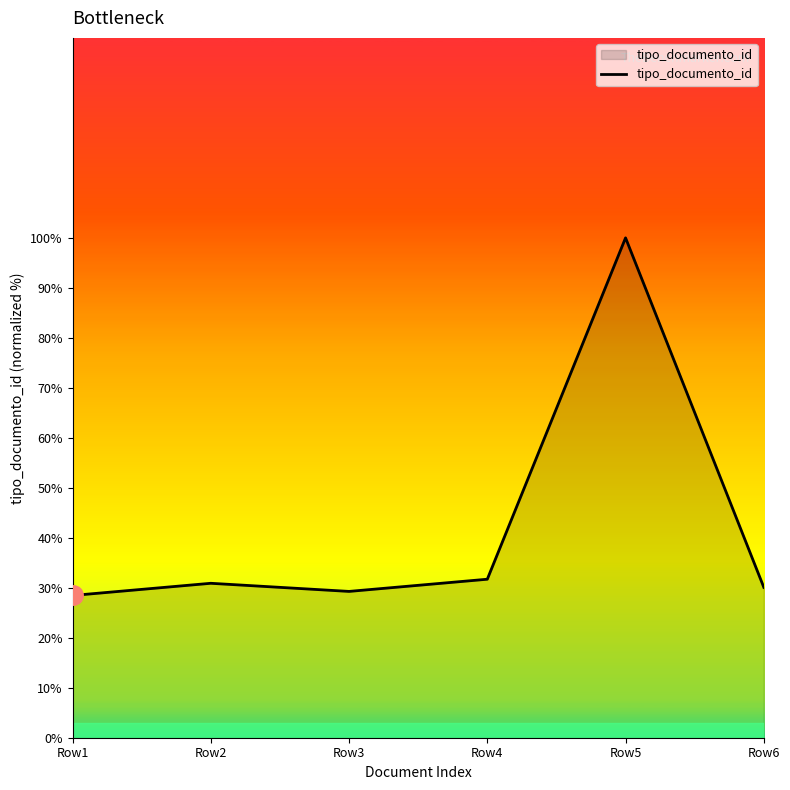

How many categories are shown in the chart?

6